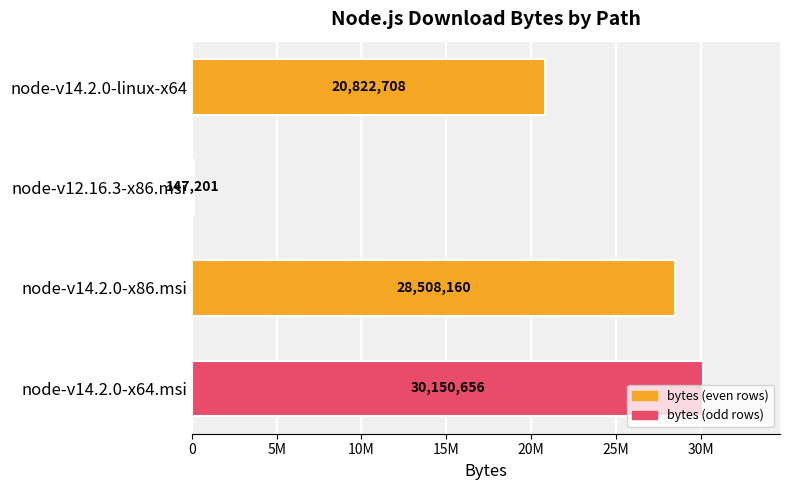

Does the chart contain stacked bars?

No